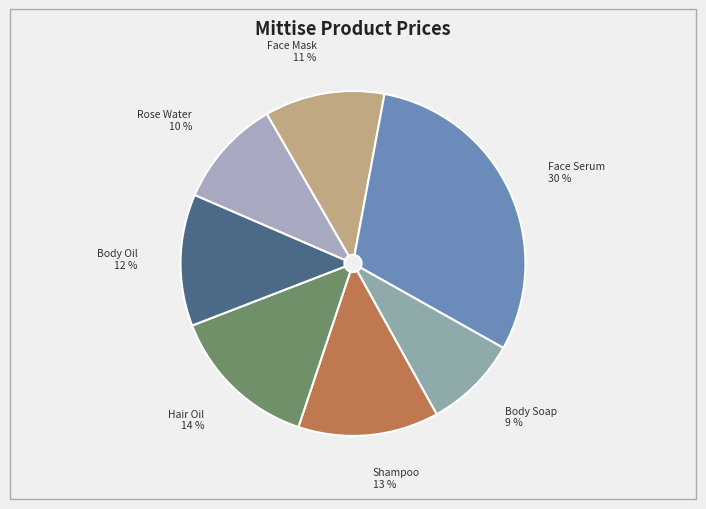

Which slice is the smallest?

Body Soap